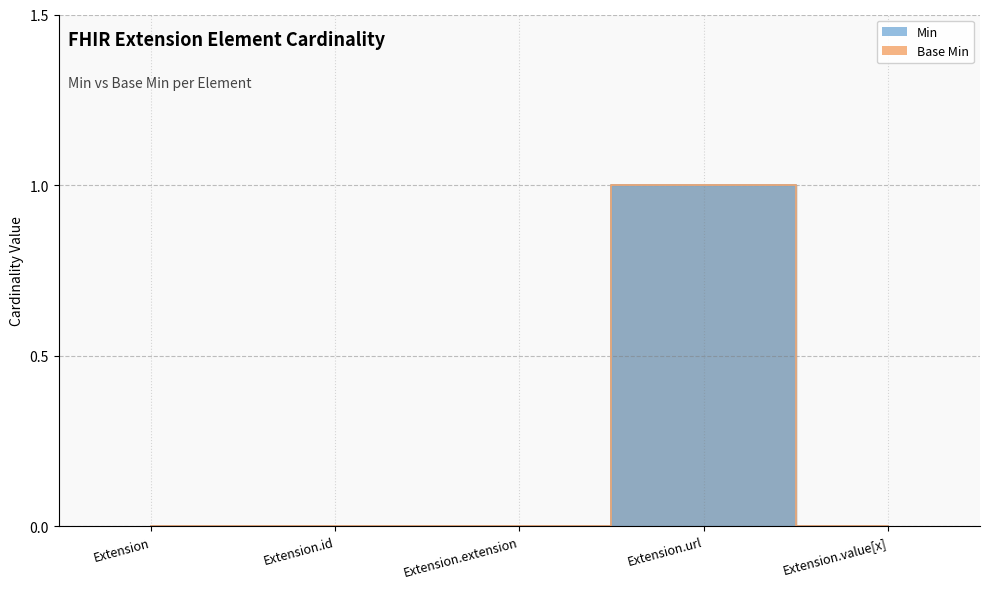

What is the difference between the Min values at Extension.url and Extension.value[x]?

1